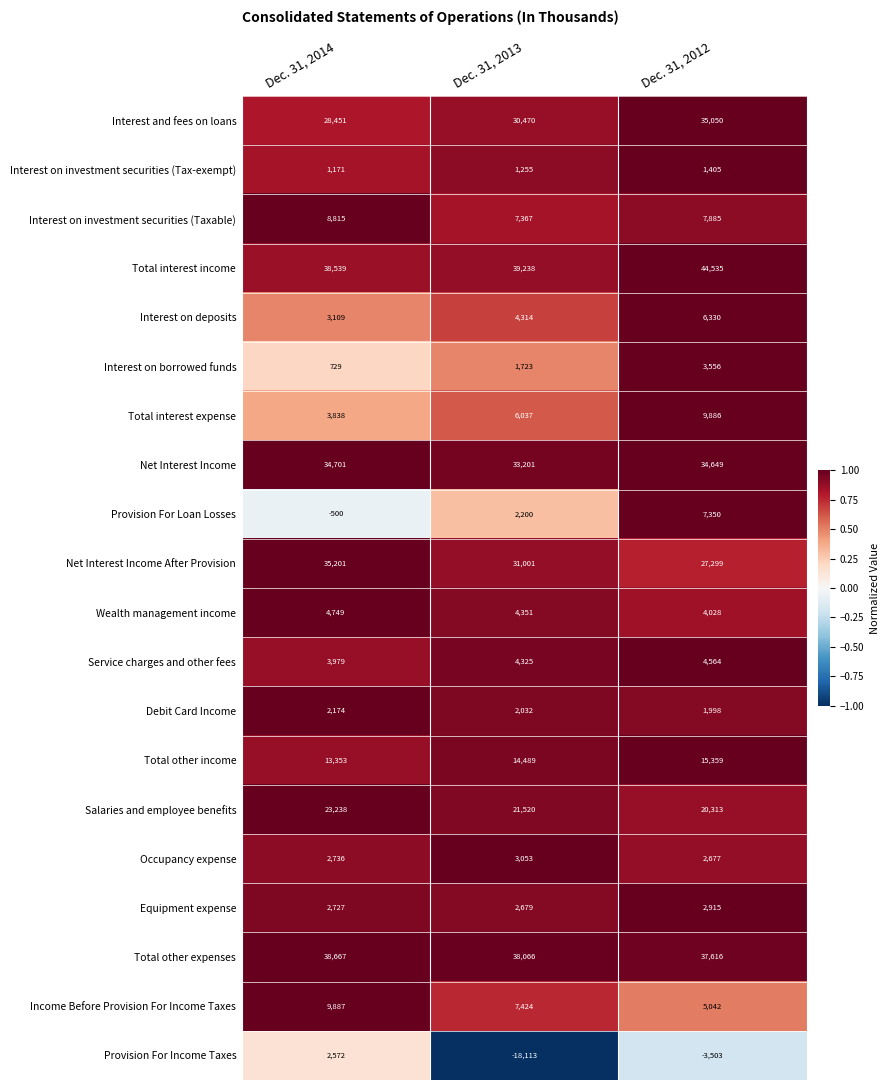

What is the maximum value for Salaries and employee benefits?

23238